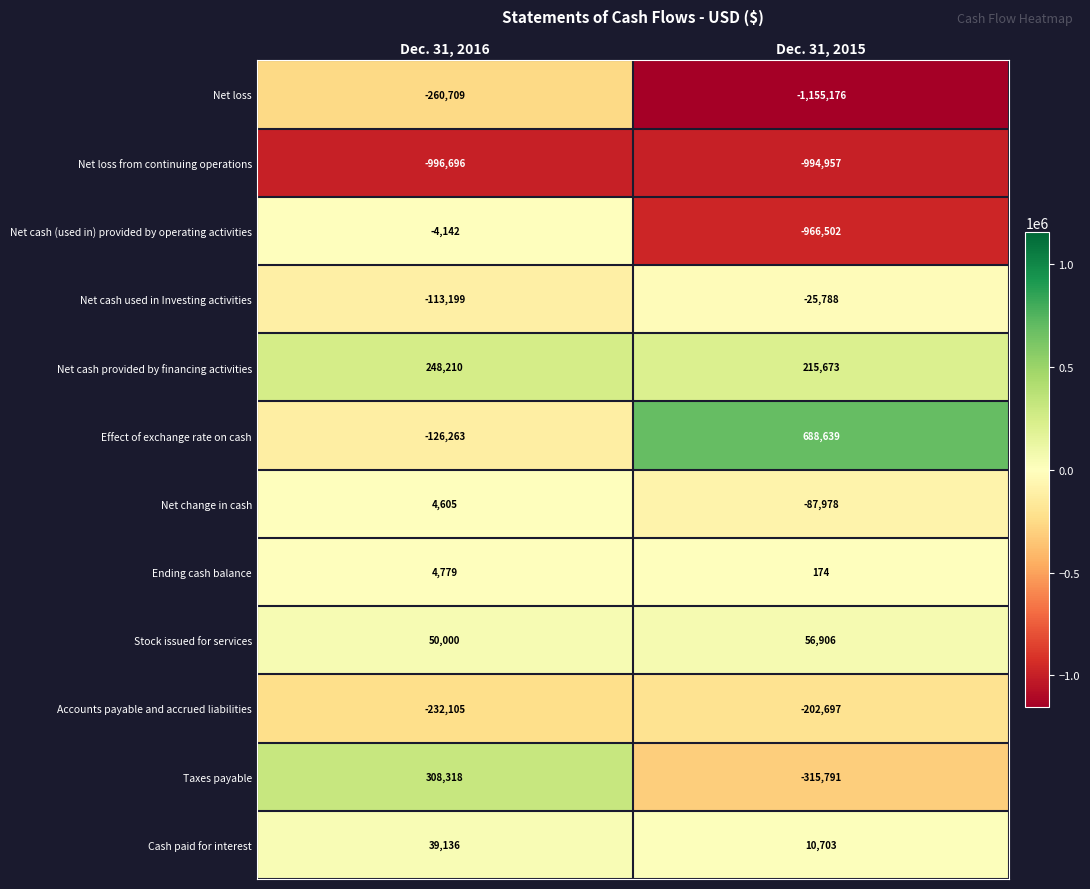

Which series has the largest total across all categories?

Effect of exchange rate on cash